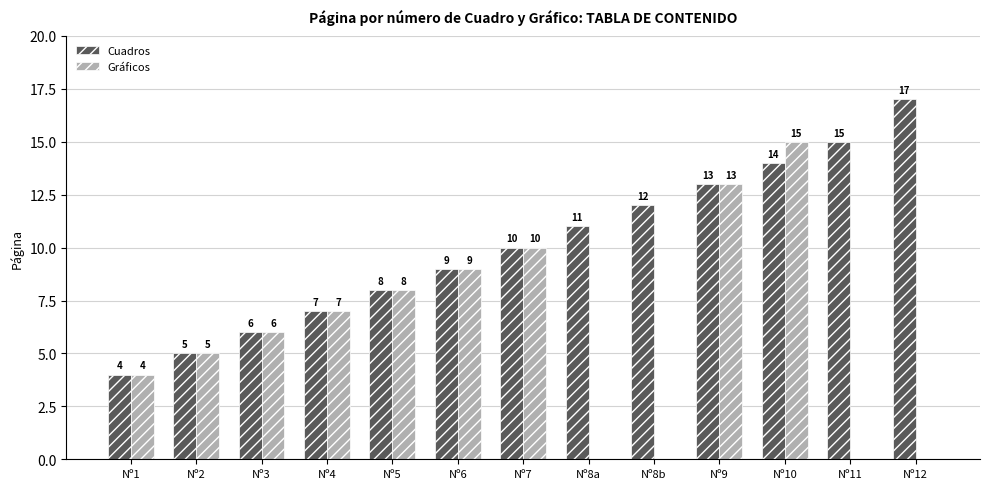

Which series has the widest spread of values?

Gráficos